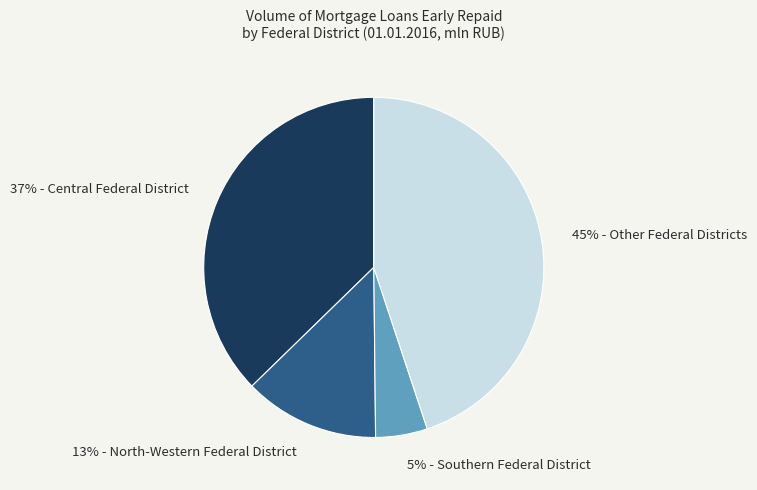

Is there any slice that represents more than half of the pie?

No